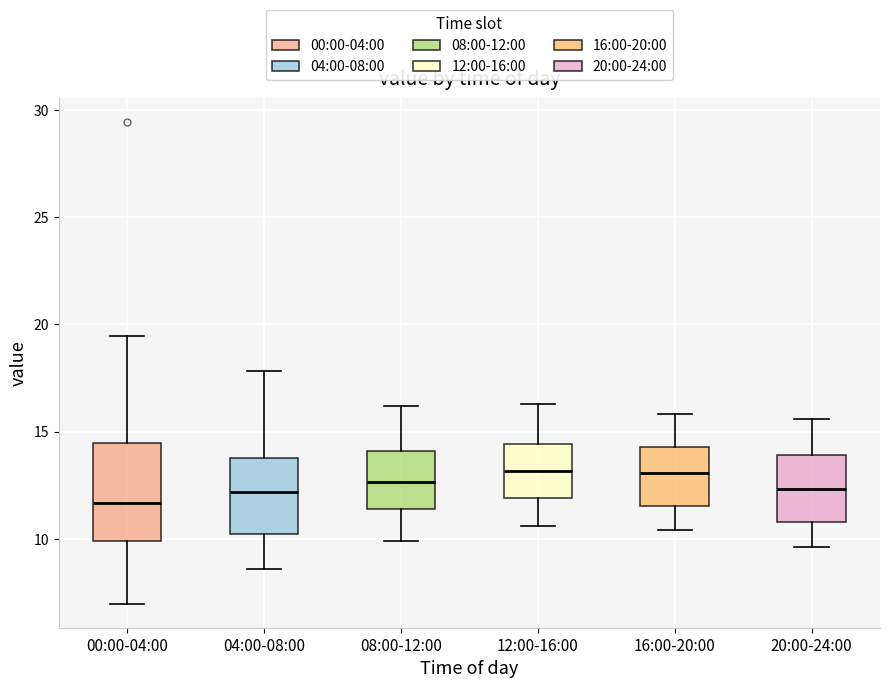

Reading left to right, transcribe this box plot: for each box, give where its median line is, the range the box spans, and where its two whiskers end, as read against the y-axis. The values are not printed on the chart, so give them approximately, as read against the axis.

00:00-04:00: median 11.5, box 10.0 to 14.5, whiskers 7.0 to 19.5
04:00-08:00: median 12.0, box 10.0 to 14.0, whiskers 8.5 to 18.0
08:00-12:00: median 12.5, box 11.5 to 14.0, whiskers 10.0 to 16.0
12:00-16:00: median 13.0, box 12.0 to 14.5, whiskers 10.5 to 16.5
16:00-20:00: median 13.0, box 11.5 to 14.5, whiskers 10.5 to 16.0
20:00-24:00: median 12.5, box 11.0 to 14.0, whiskers 9.5 to 15.5